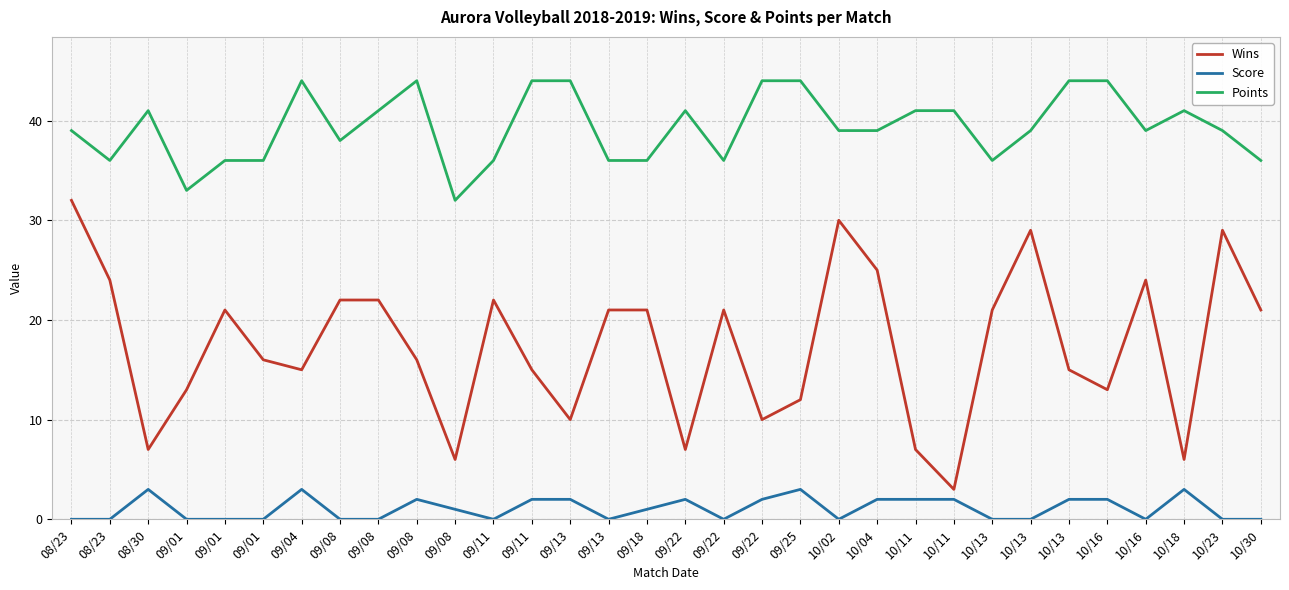

How many interior local valleys does the Points series have?

7